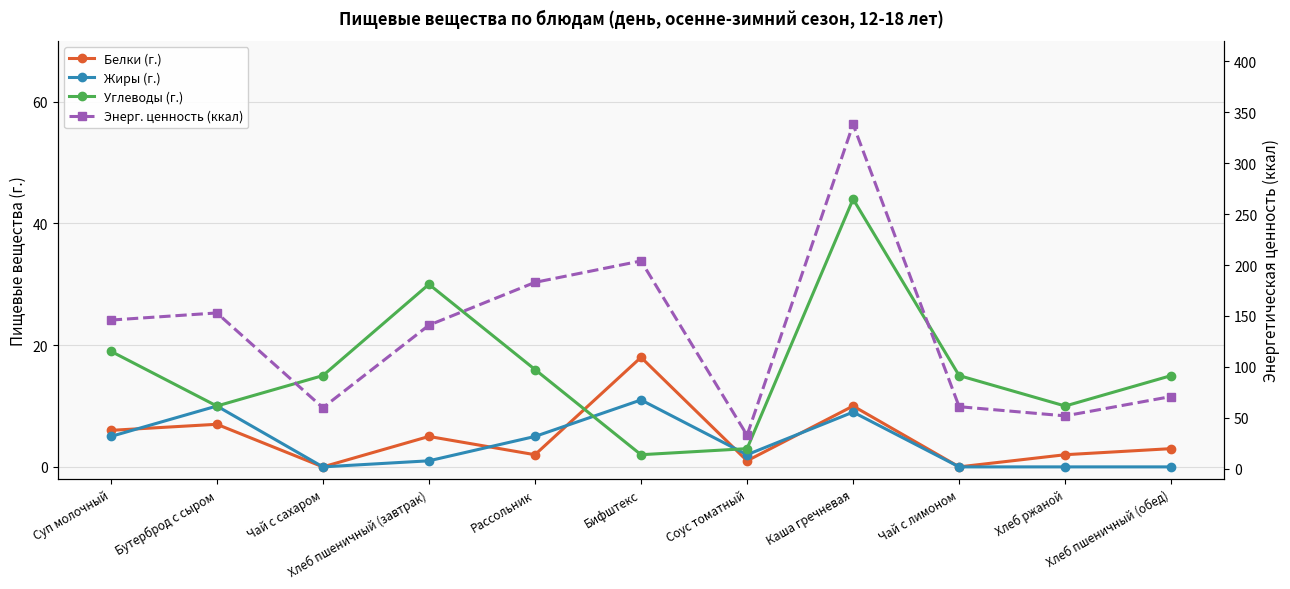

How many data points does each series have?

11